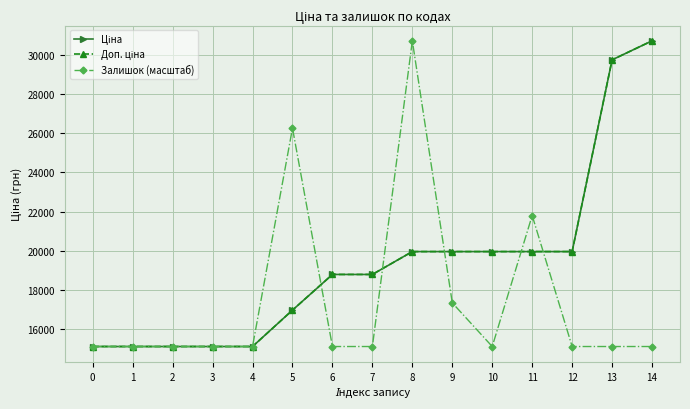

Reading left to right, list all the values displayed in this chart.

Ціна: 15120.0	15120.0	15120.0	15120.0	15120.0	16976.3	18796.8	18796.8	19964.2	19964.2	19964.2	19964.2	19964.2	29747.2	30717.1
Доп. ціна: 15120.0	15120.0	15120.0	15120.0	15120.0	16976.3	18796.8	18796.8	19964.2	19964.2	19964.2	19964.2	19964.2	29747.2	30717.1
Залишок (масштаб): 15120.0	15120.0	15120.0	15120.0	15120.0	26260.8	15120.0	15120.0	30717.1	17348.2	15120.0	21804.5	15120.0	15120.0	15120.0